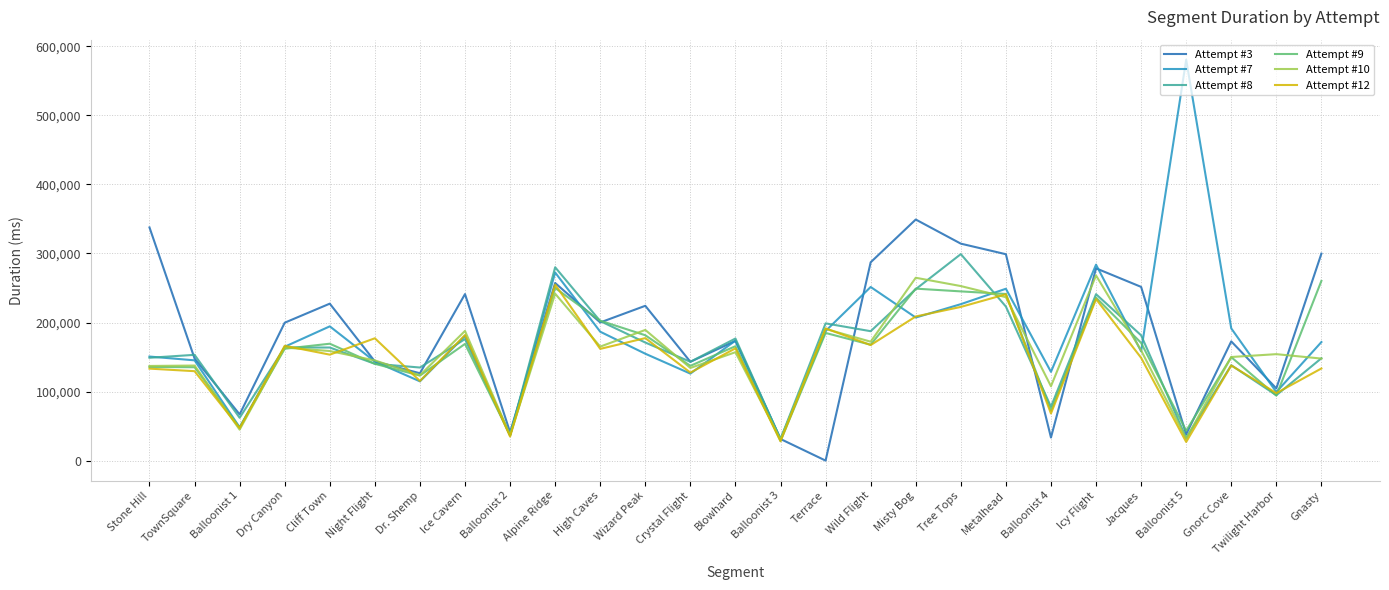

True or false: Attempt #3 has more than 2 interior local peaks.

True